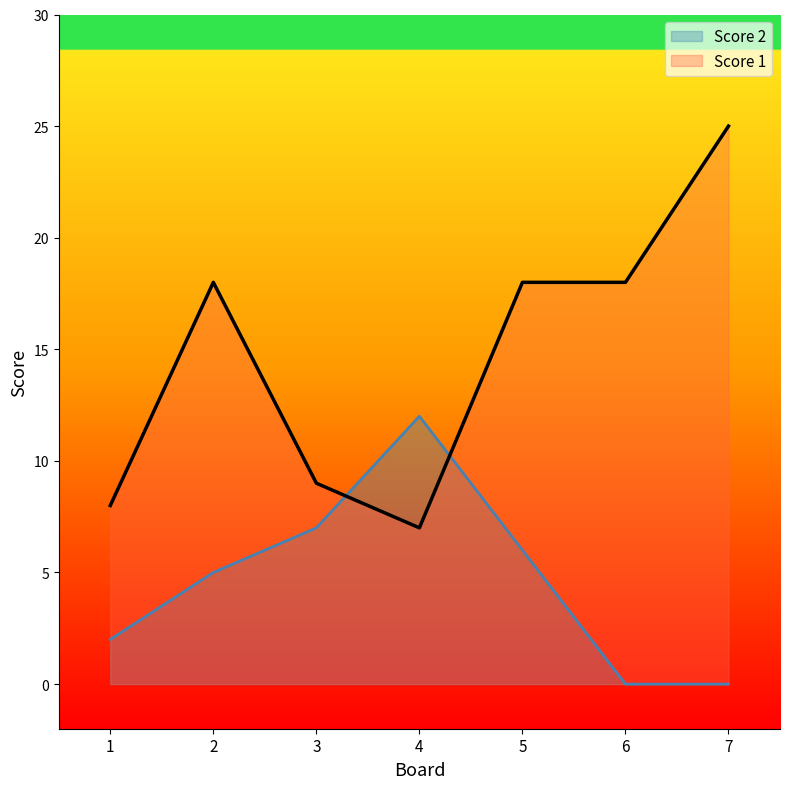

What is the difference between the maximum and minimum values in the Score 2 series?

12